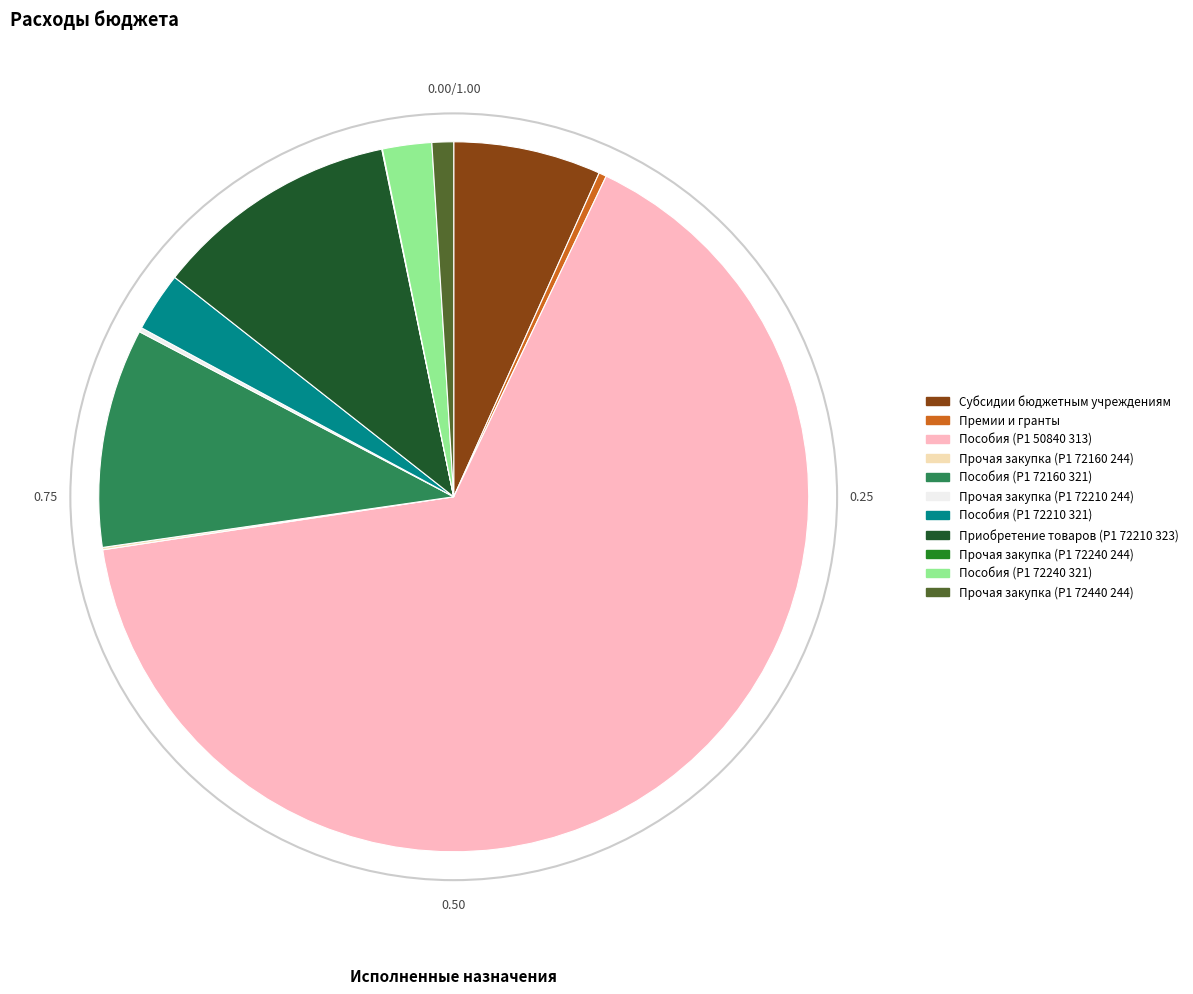

Is there a majority slice in this chart?

Yes